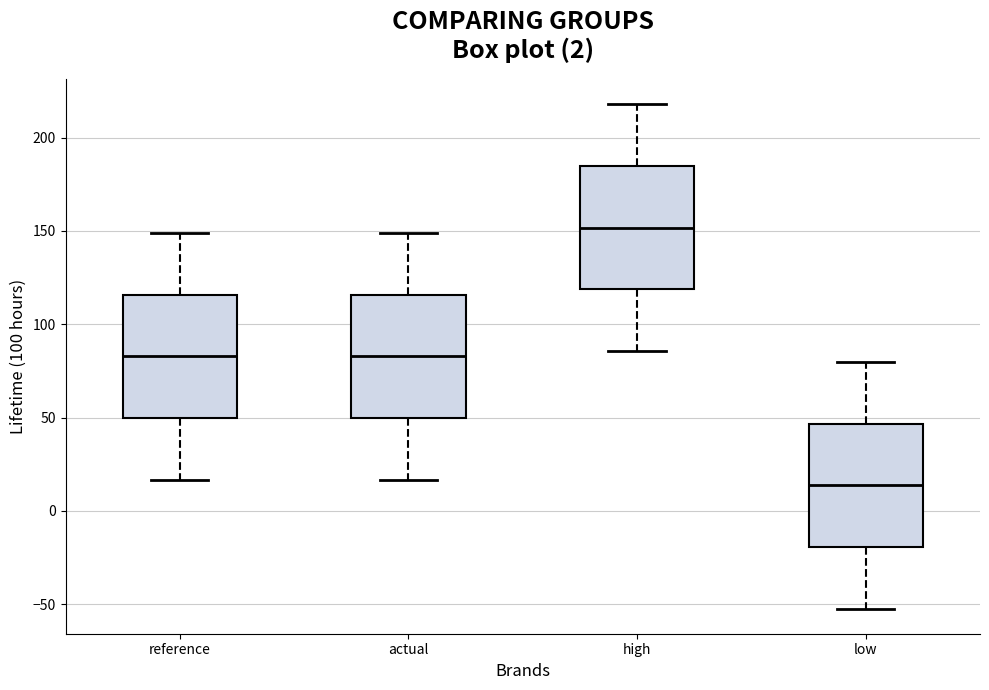

Where is the upper edge of the box for low on the y-axis? The values are not printed on the chart, so give them approximately, as read against the axis.

45